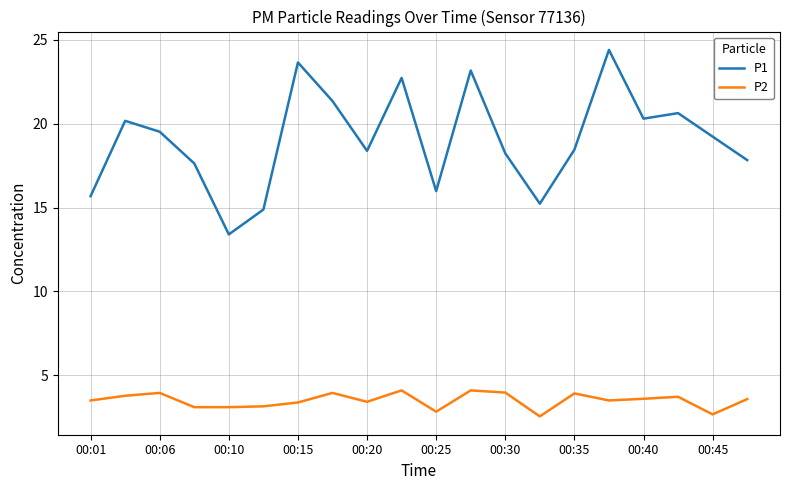

What is the difference between the maximum and minimum values in the P1 series?

11.0